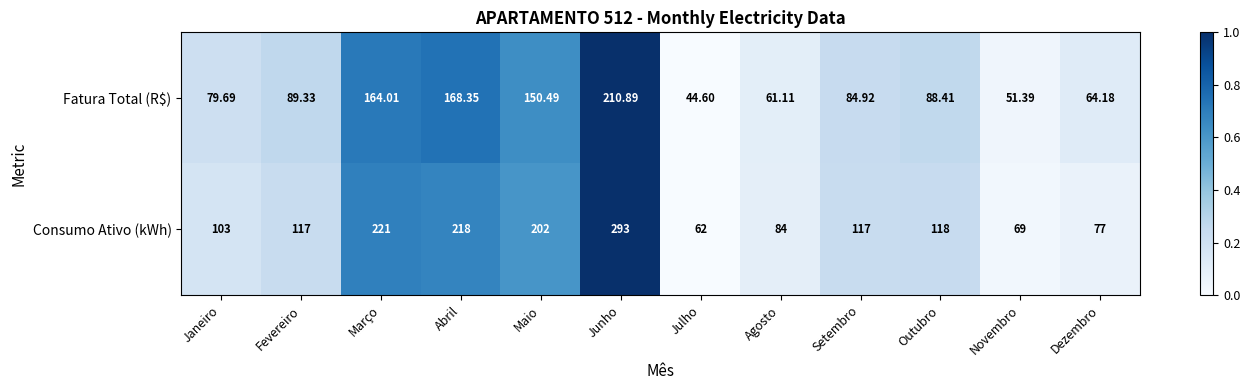

Where is Consumo Ativo (kWh) nearest to the value 177?

Maio